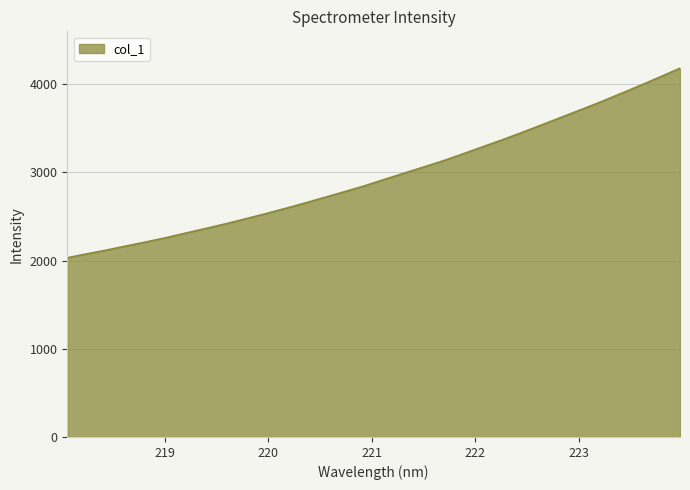

What is the difference between the second highest and minimum values?

2050.9